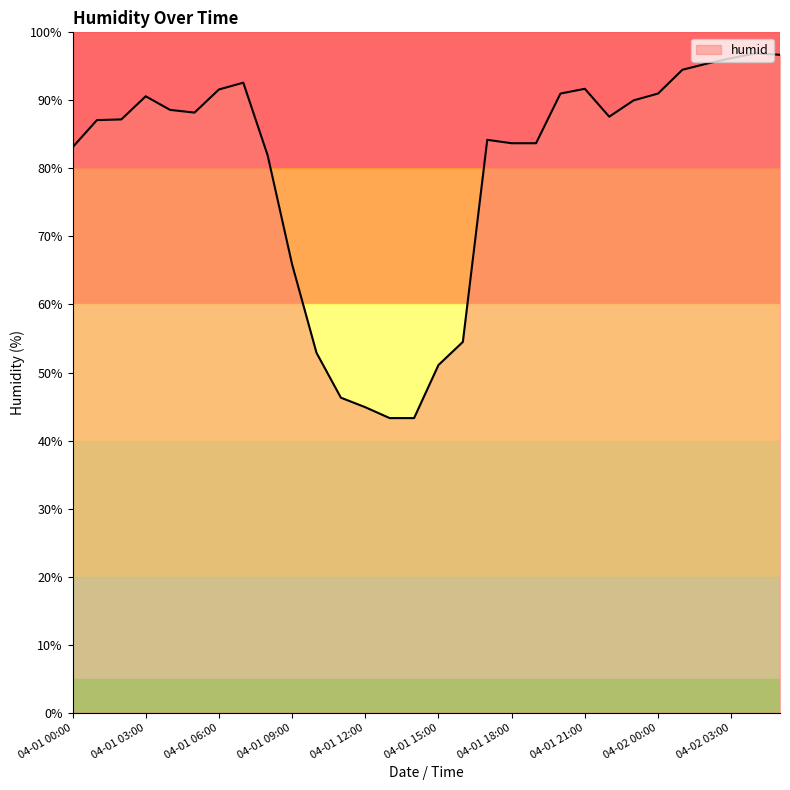

What is the maximum value shown in the chart?

96.9